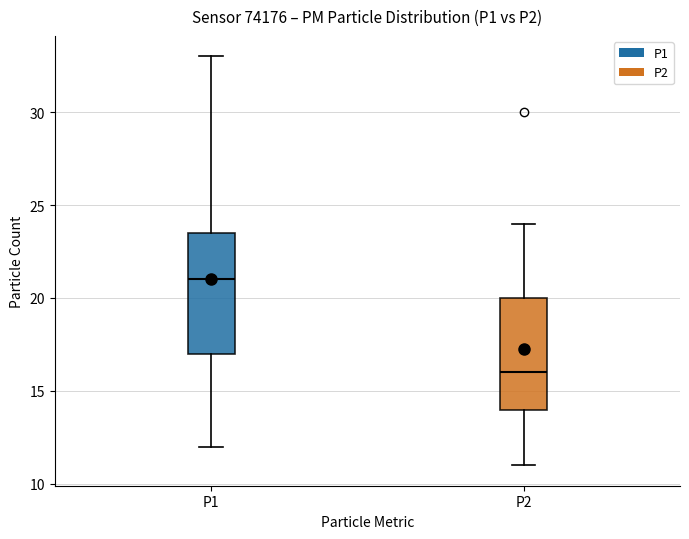

Reading left to right, read every box against the y-axis: the position of its median line, the range the box covers, and the ends of its whiskers. The values are not printed on the chart, so give them approximately, as read against the axis.

P1: median 21.0, box 17.0 to 23.5, whiskers 12.0 to 33.0
P2: median 16.0, box 14.0 to 20.0, whiskers 11.0 to 24.0